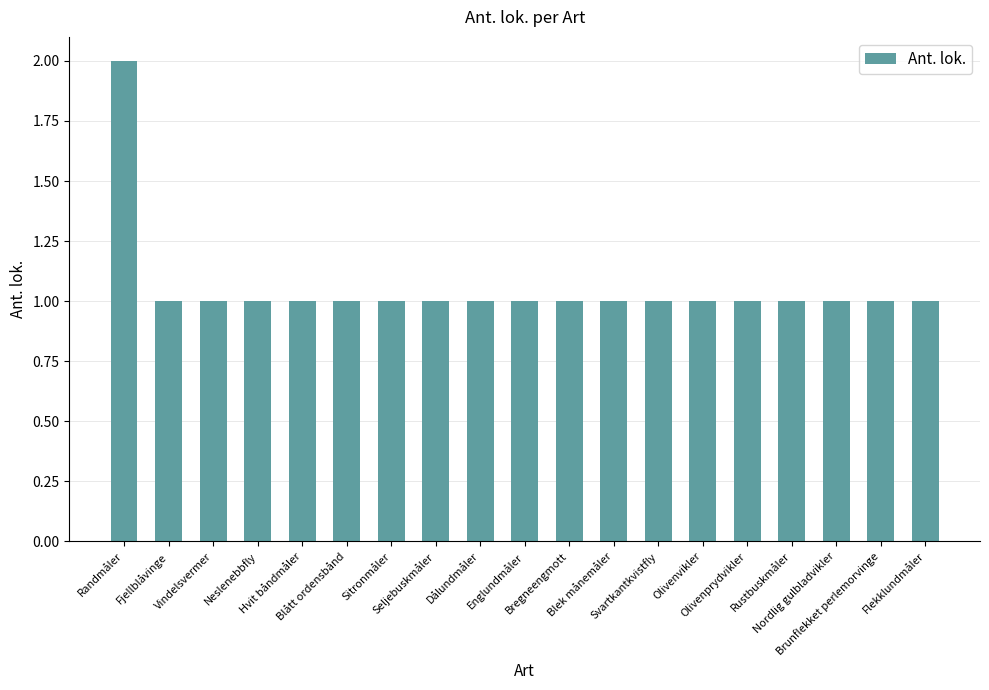

How many data points does each series have?

19